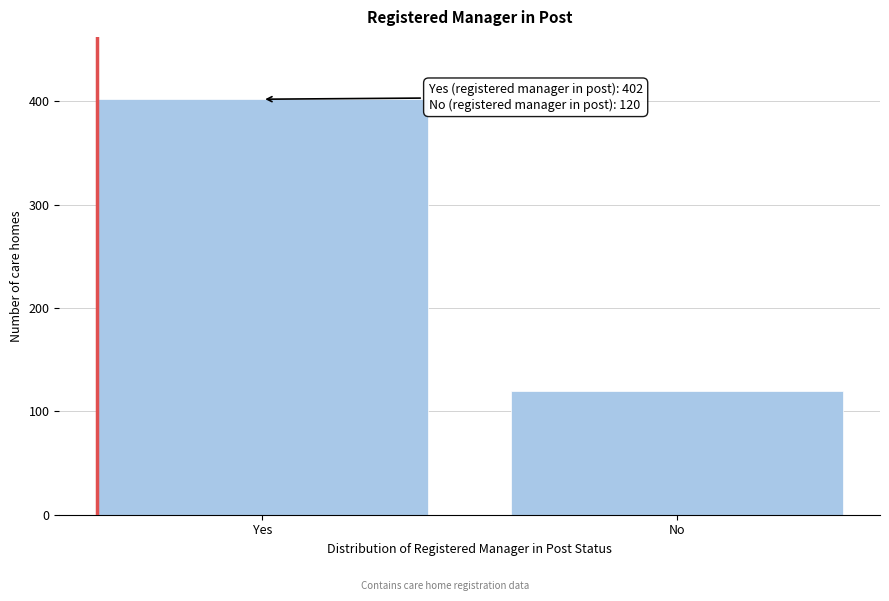

Reading right to left, list all the values displayed in this chart.

120	402